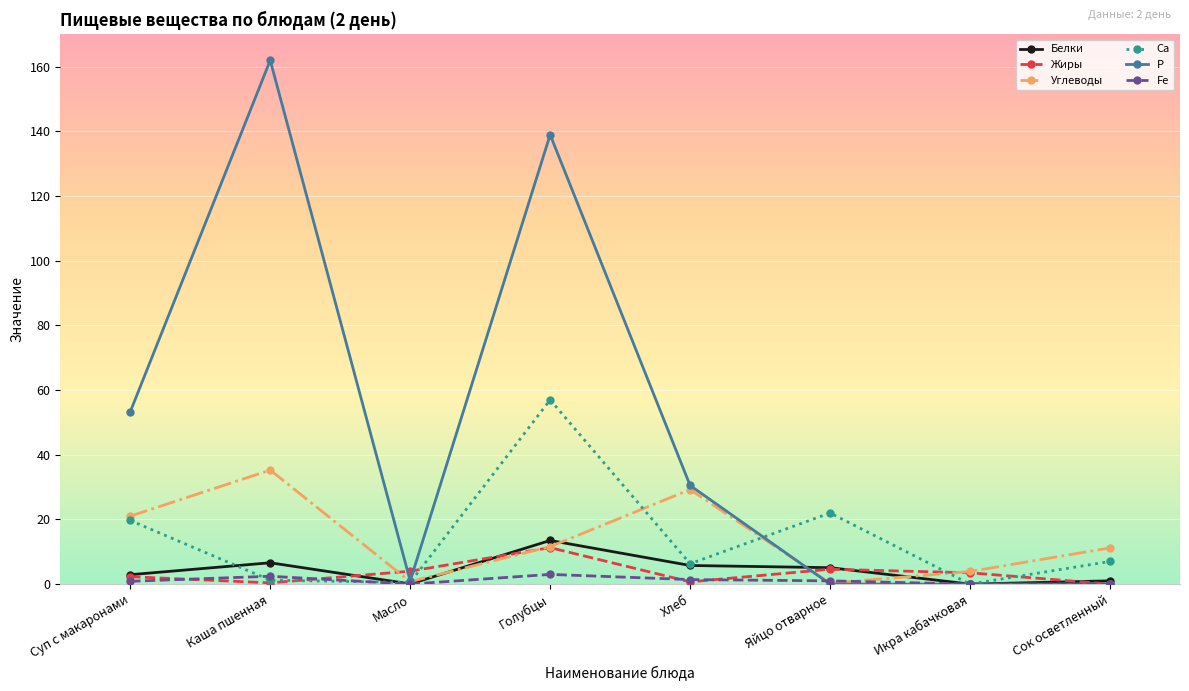

What is the average value of the Белки series?

4.4